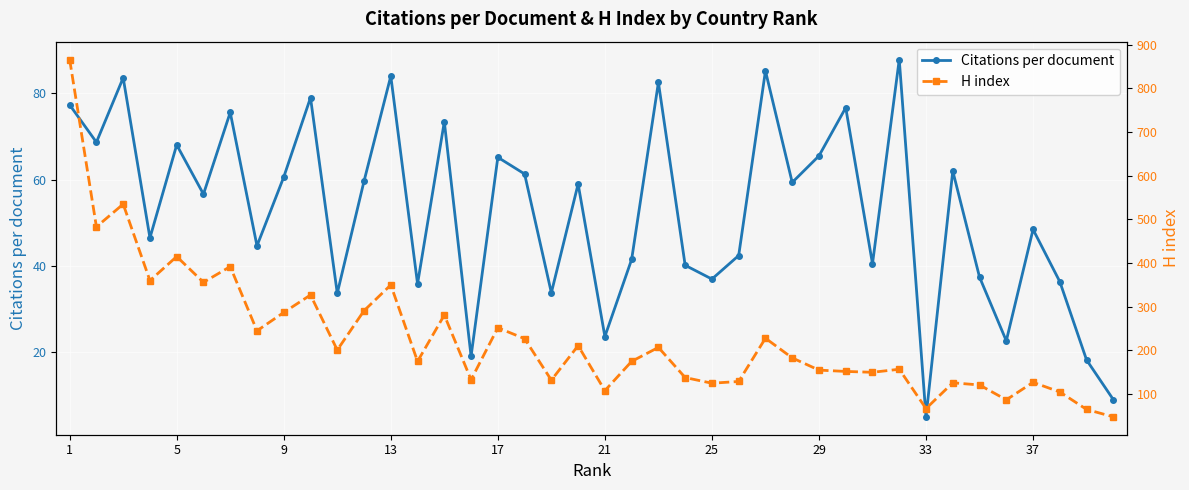

True or false: Citations per document has a value of 5.0 at 33.

True